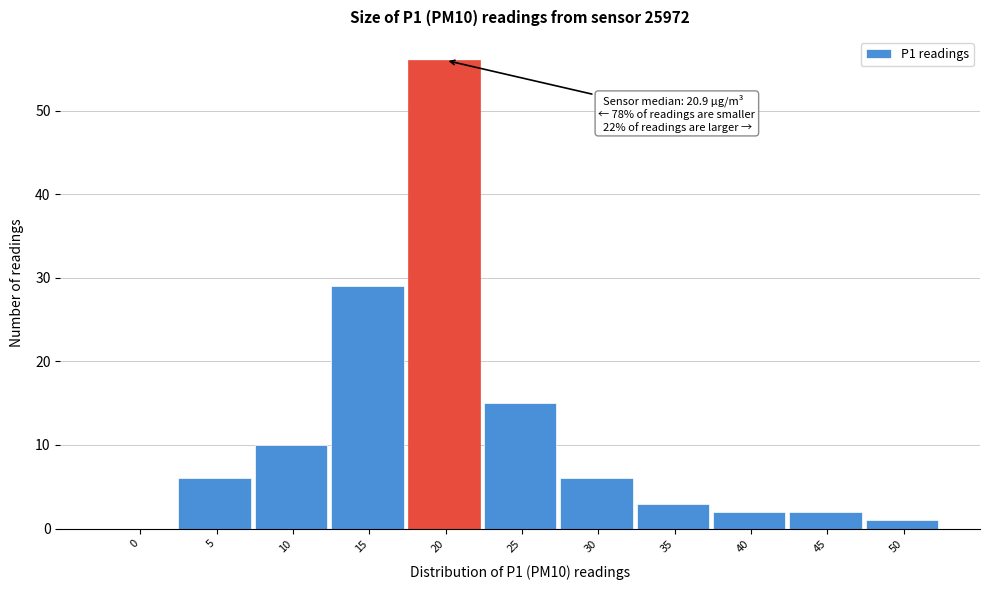

Reading left to right, what are all the values shown in this chart?

0=0	5=6	10=10	15=29	20=56	25=15	30=6	35=3	40=2	45=2	50=1